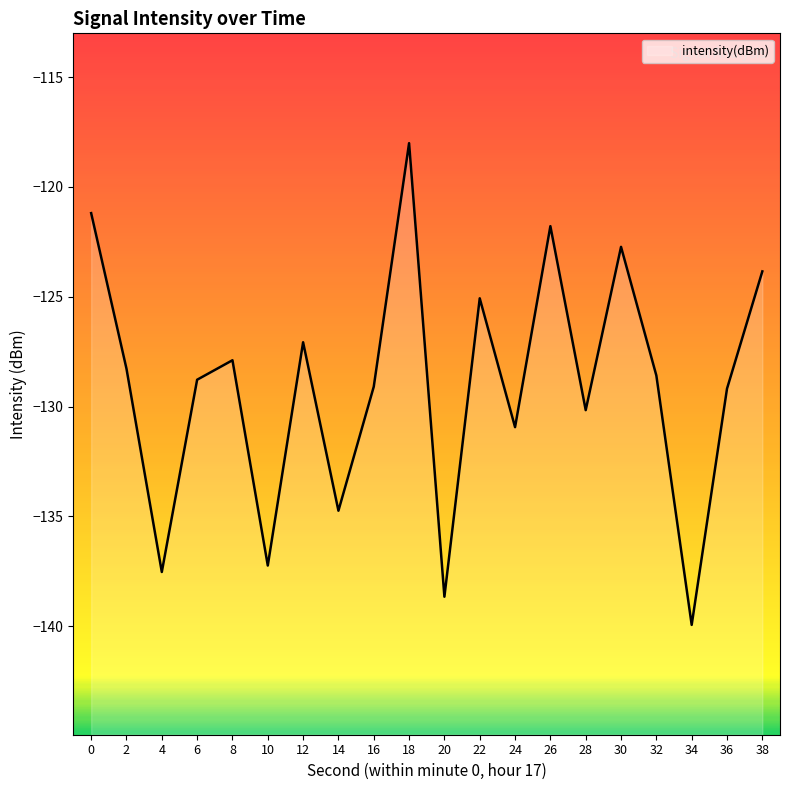

What value does the data have at 30?

-122.7